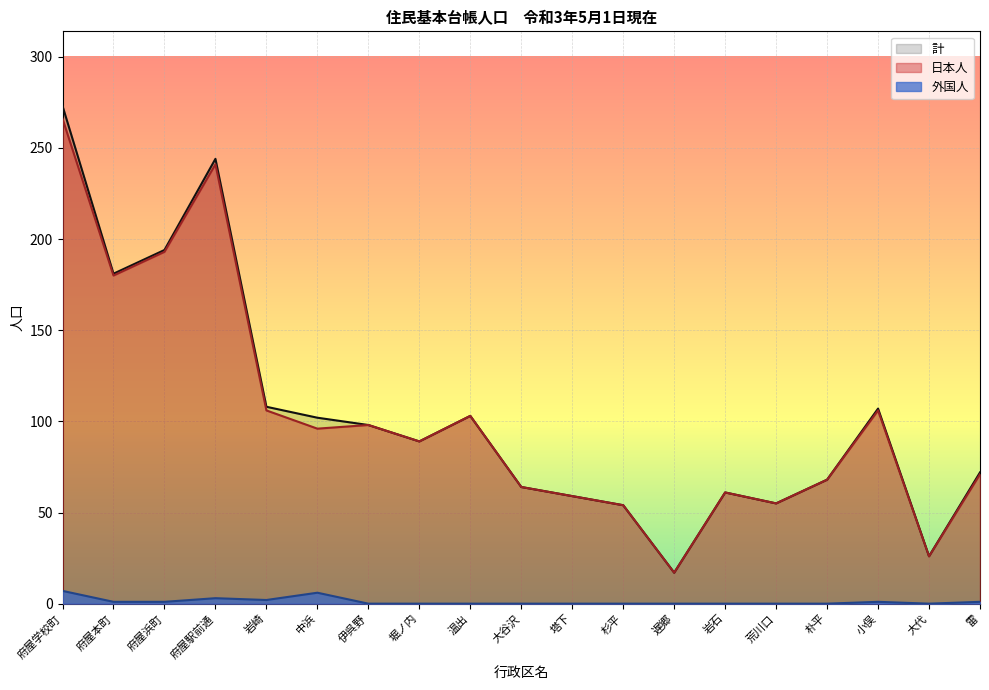

True or false: 外国人 and 日本人 intersect in this chart.

False